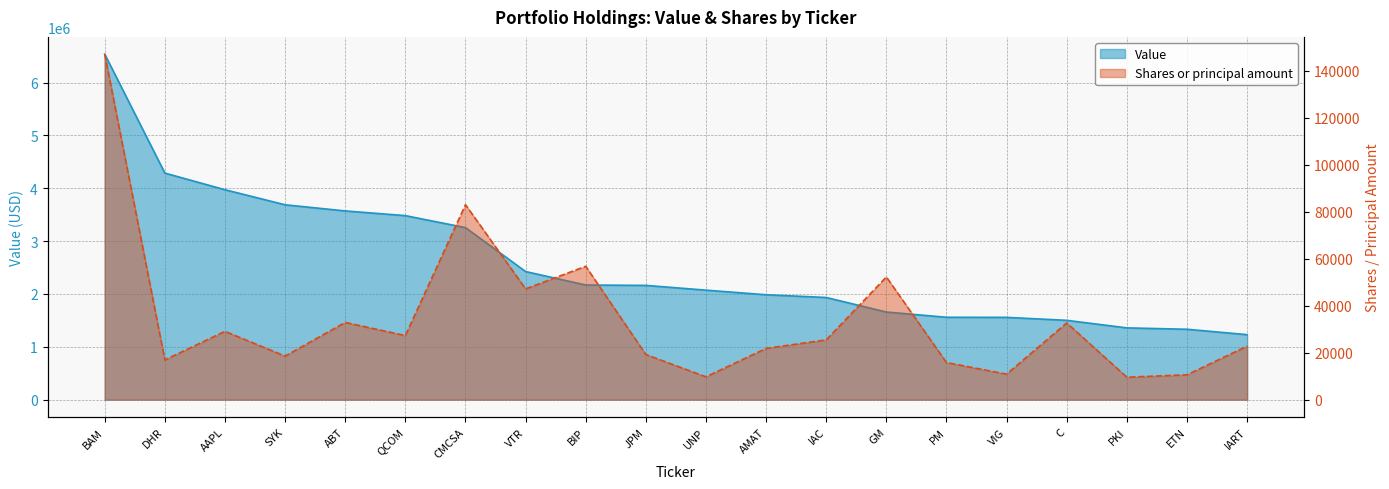

What is the highest value of the Shares or principal amount series?

147003